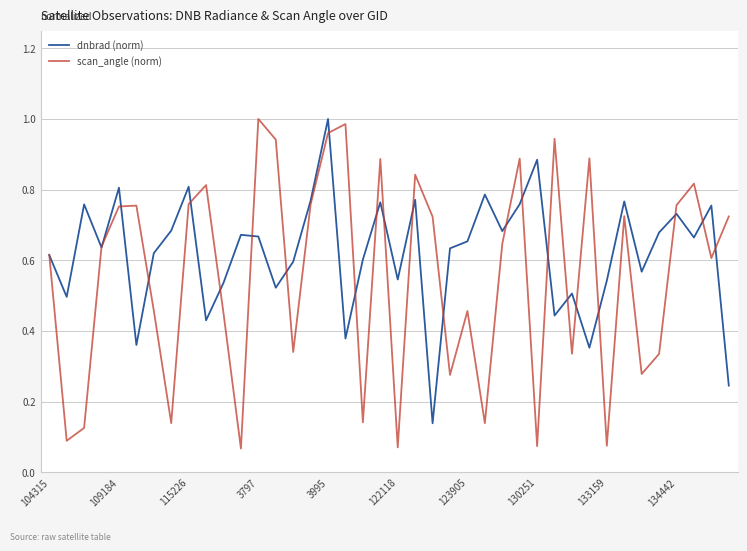

Which series has the largest range (max minus min)?

scan_angle (norm)